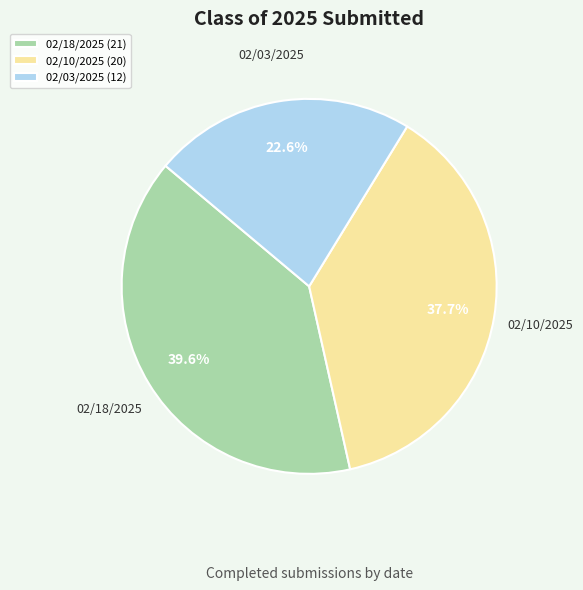

What percentage is the 02/18/2025 slice, to the nearest percent?

40%